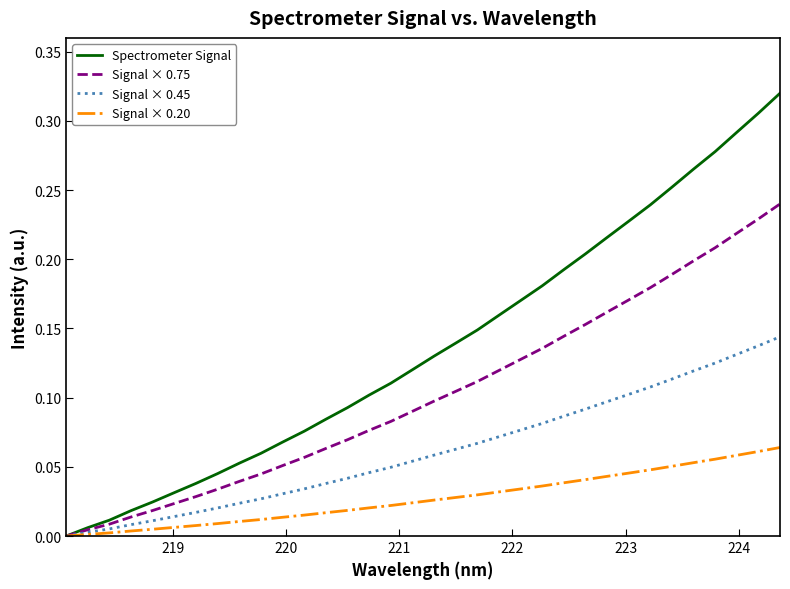

Which series has the largest range (max minus min)?

Spectrometer Signal